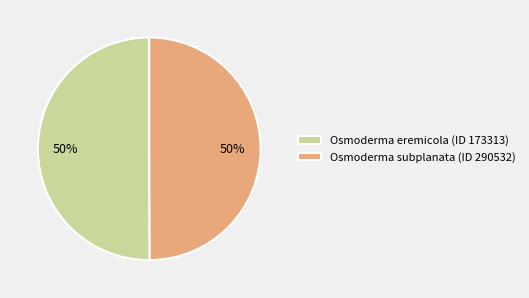

How many slices are in this pie chart?

2